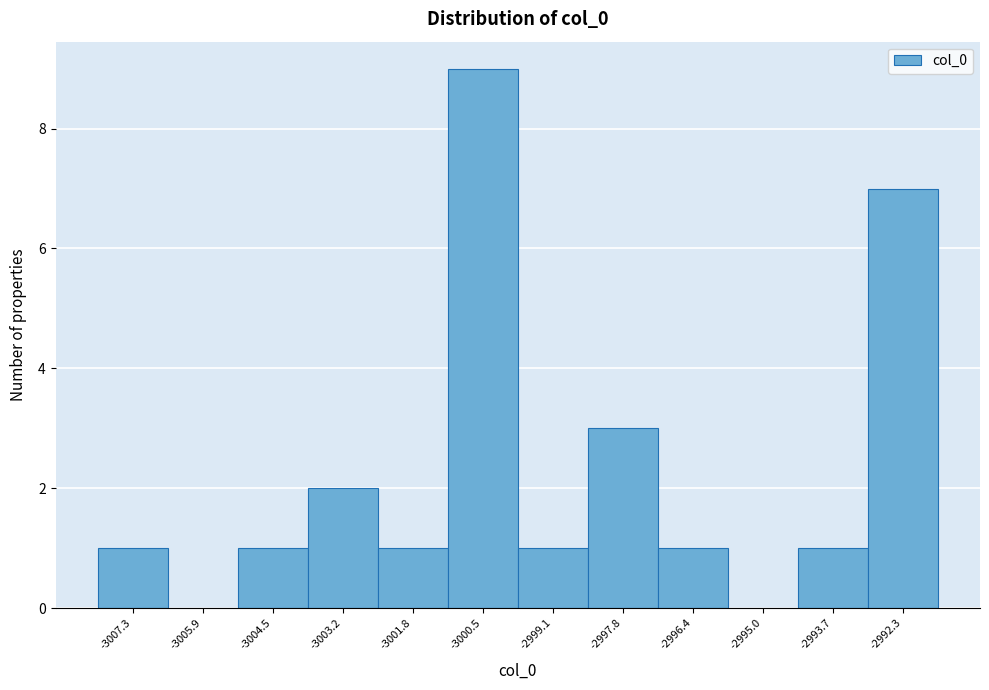

Reading right to left, list all the values displayed in this chart.

-2992.3=7	-2993.7=1	-2995.0=0	-2996.4=1	-2997.8=3	-2999.1=1	-3000.5=9	-3001.8=1	-3003.2=2	-3004.5=1	-3005.9=0	-3007.3=1